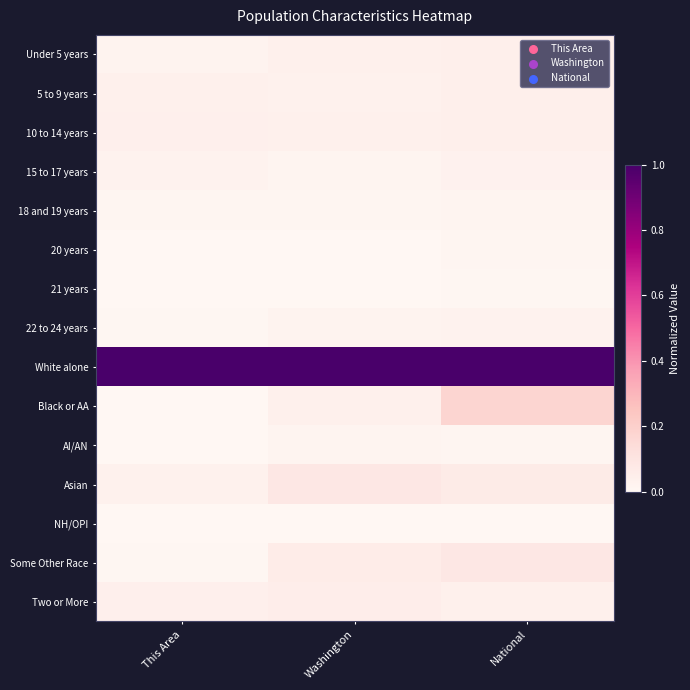

Which label corresponds to the largest value in the chart?

This Area